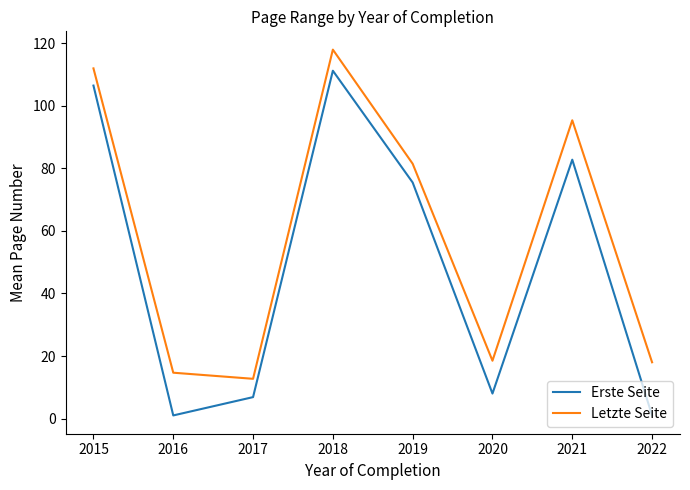

At how many categories does at least one series exceed 62?

4